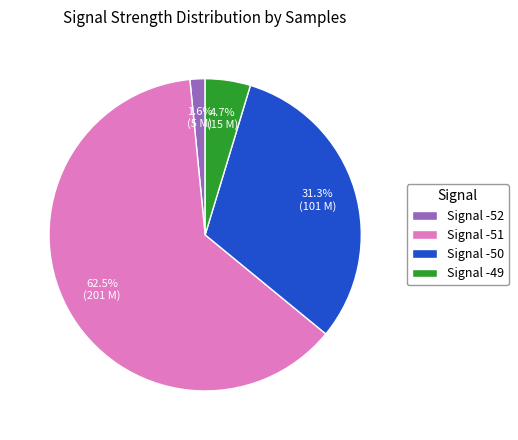

Rank the categories by value from lowest to highest.

Signal -52, Signal -49, Signal -50, Signal -51